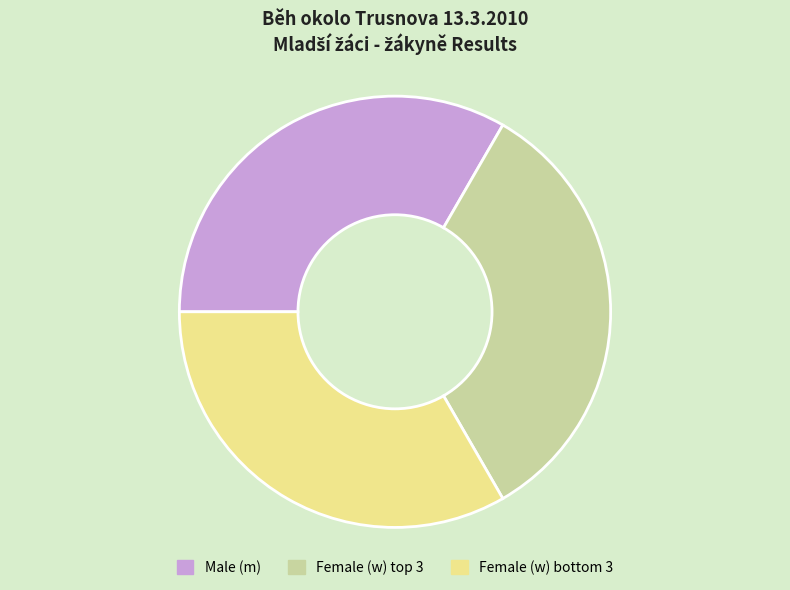

True or false: Male (m) accounts for 33% of the total.

True